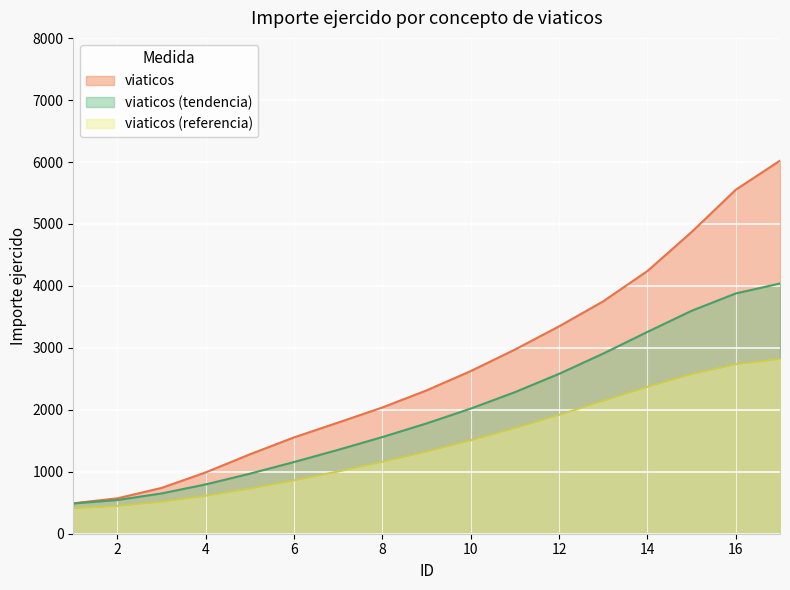

Rank the categories by value from lowest to highest.

1, 2, 3, 4, 5, 6, 7, 8, 9, 10, 11, 12, 13, 14, 15, 16, 17